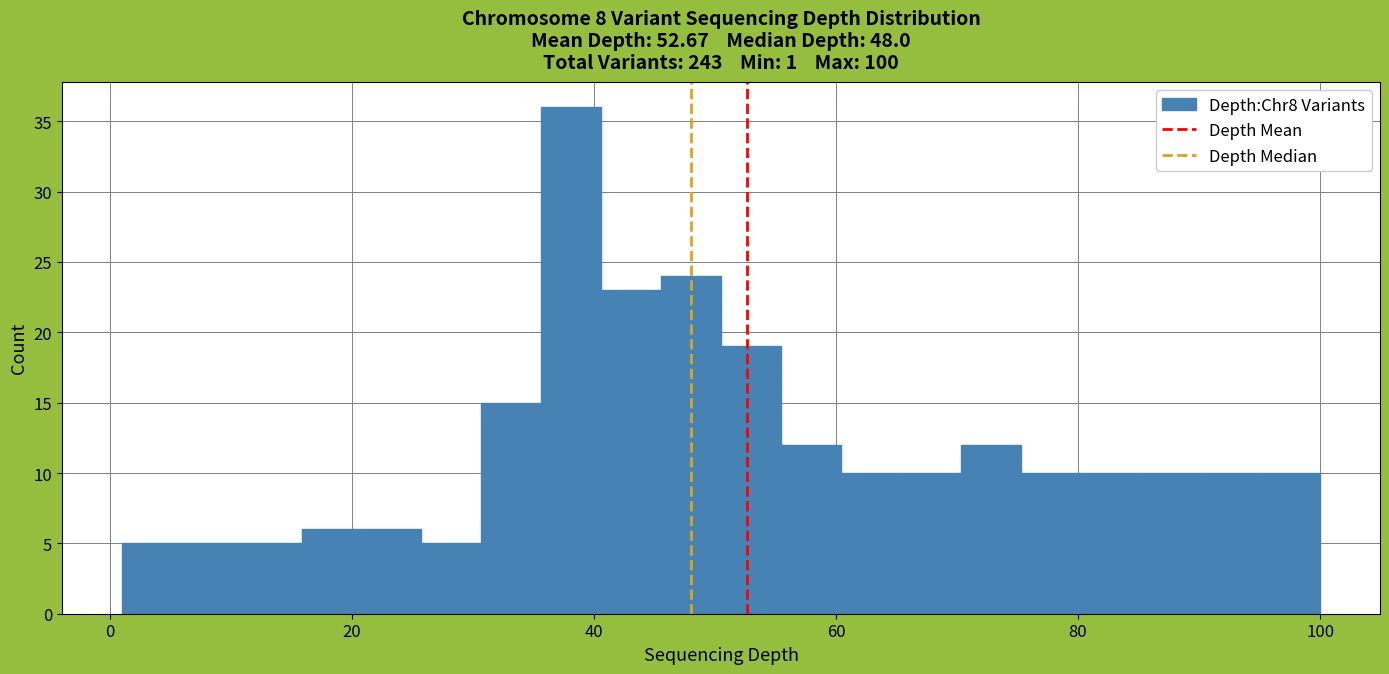

Around what value on the x-axis is the tallest bar? Give the approximate position of its centre, as read against the axis.

38